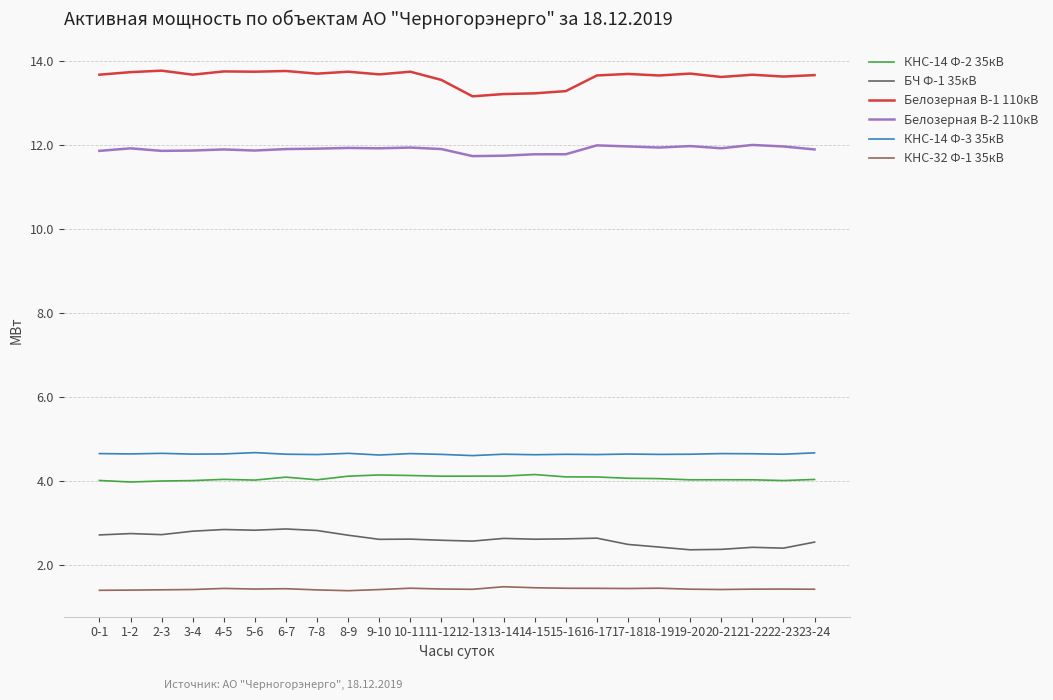

What position from the left is 10-11?

11